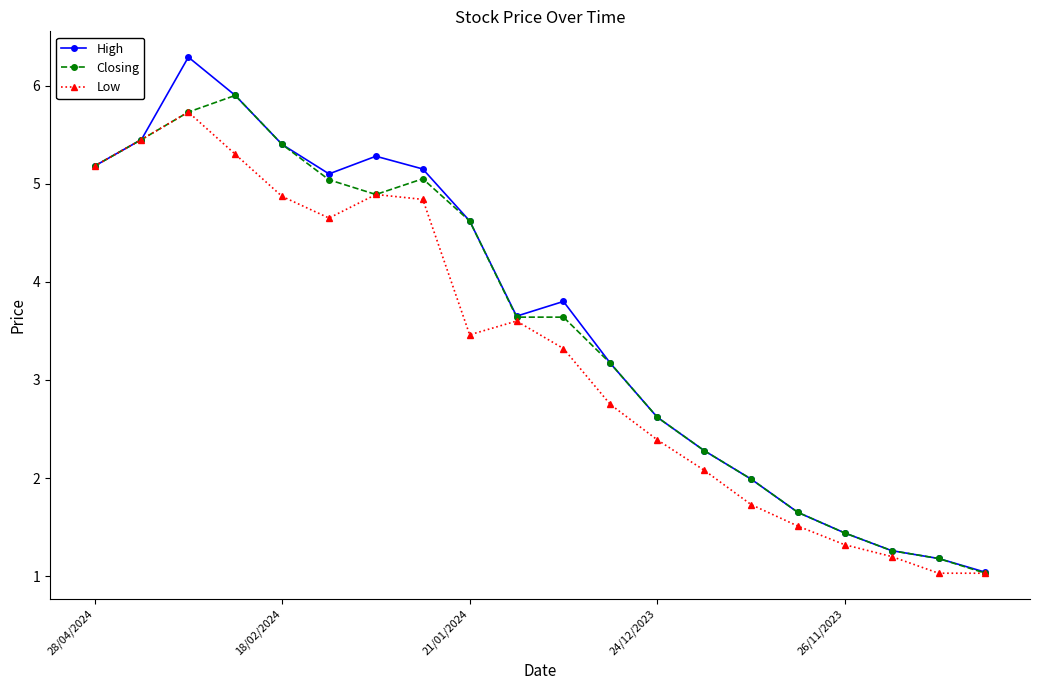

What is the minimum value shown in the chart?

1.0